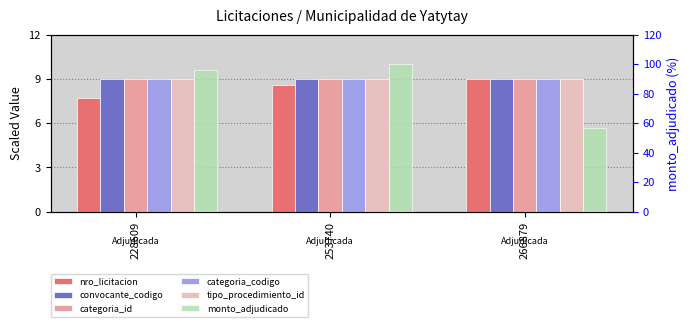

The monto_adjudicado series shows 34.8 at 266879. True or false?

False